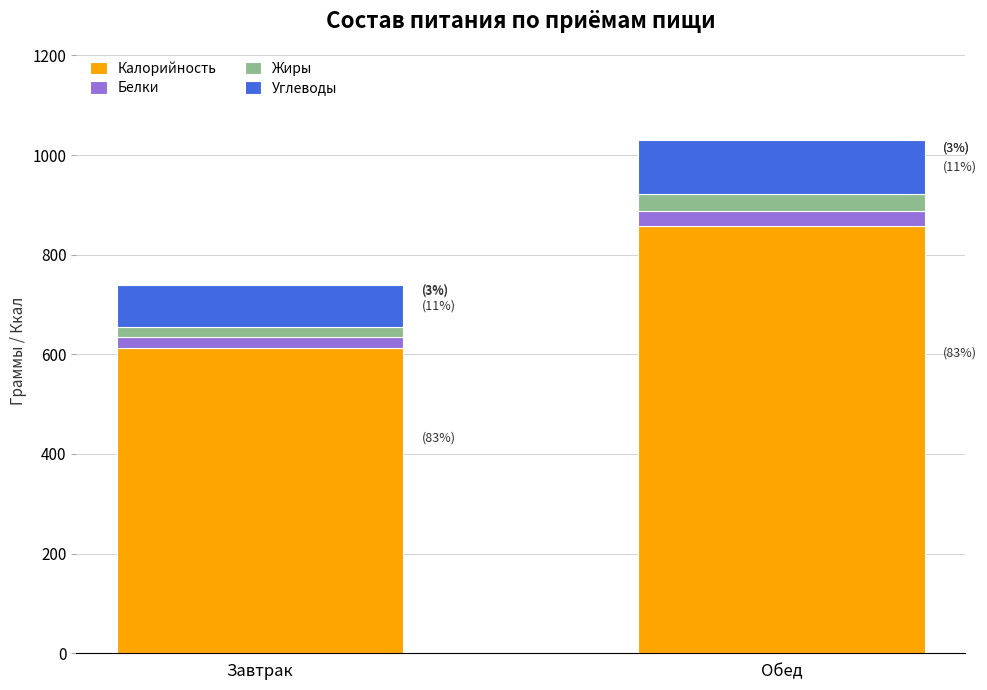

The value of Калорийность at Завтрак is 612.0. True or false?

True